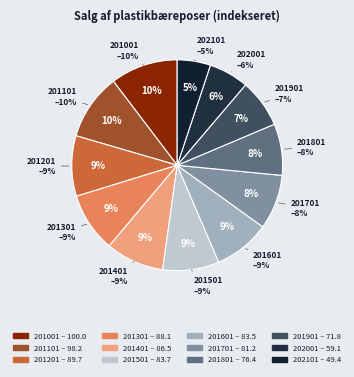

True or false: 201401 accounts for 1% of the total.

False